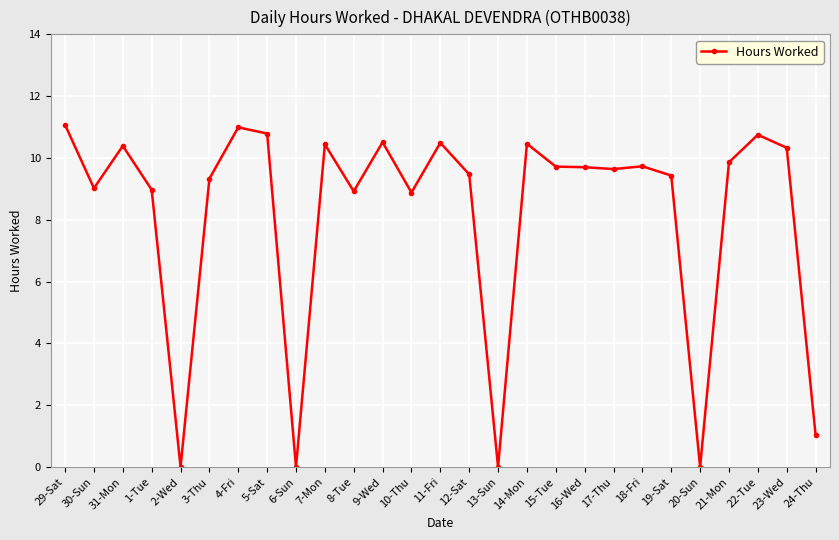

What is the label of the 25th point from the right?

31-Mon